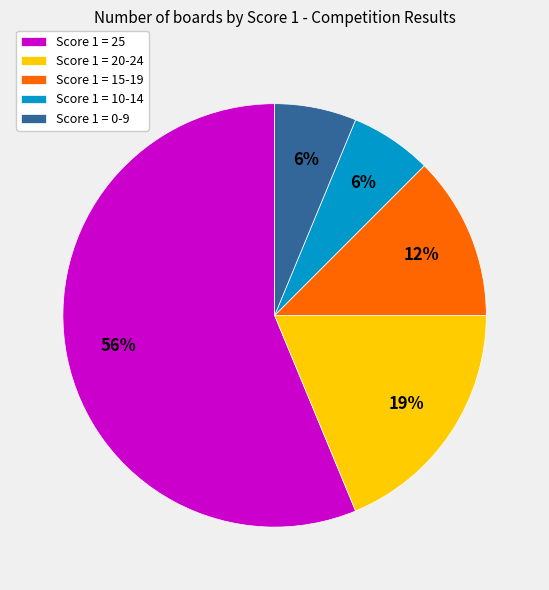

Count the number of slices in the pie.

5